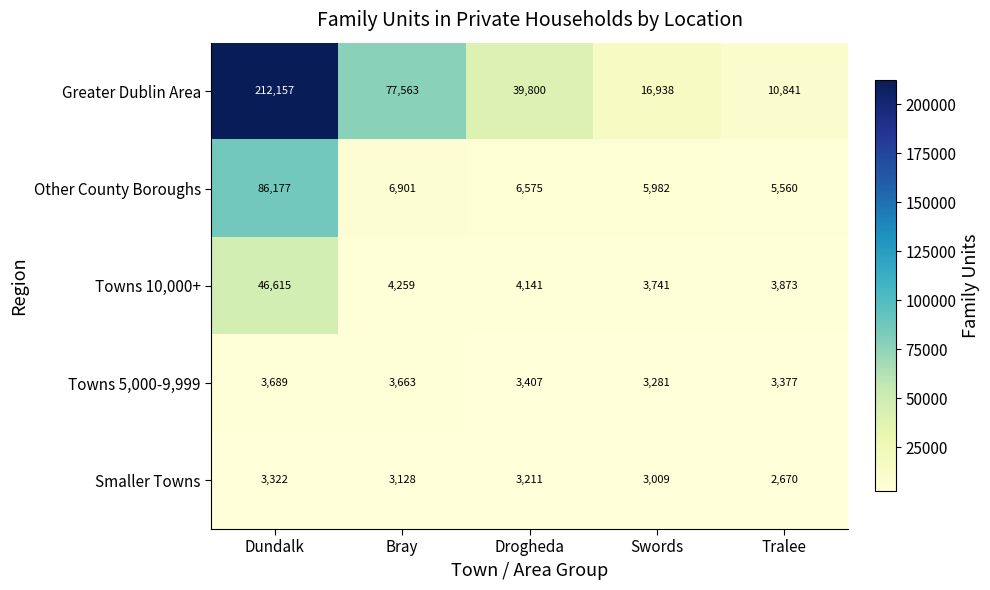

Reading left to right, transcribe all the data shown in this chart.

Greater Dublin Area: 212157	77563	39800	16938	10841
Other County Boroughs: 86177	6901	6575	5982	5560
Towns 10,000+: 46615	4259	4141	3741	3873
Towns 5,000-9,999: 3689	3663	3407	3281	3377
Smaller Towns: 3322	3128	3211	3009	2670